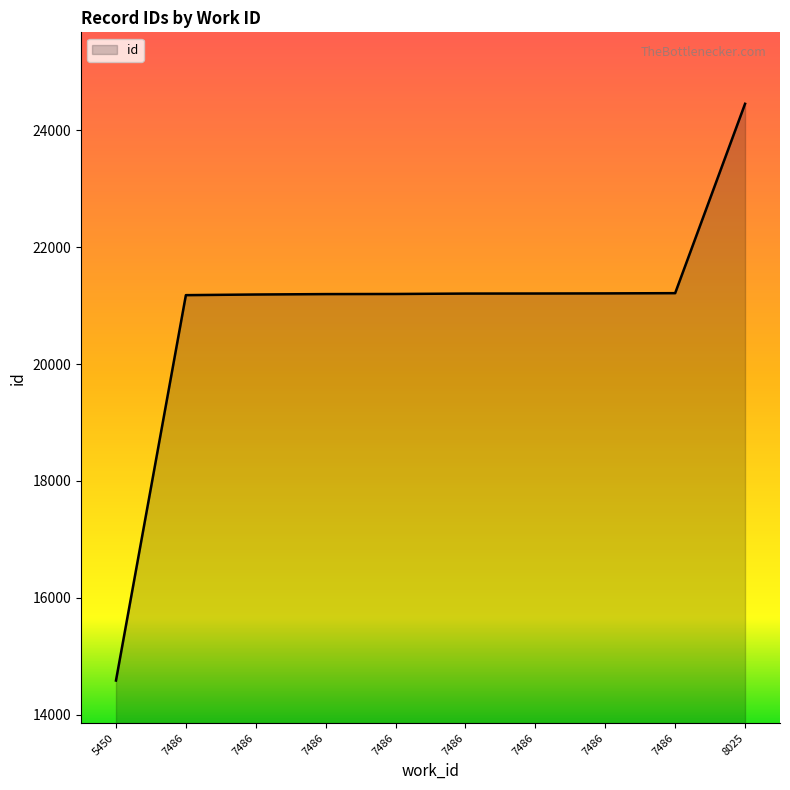

How many lines are shown in the chart?

1